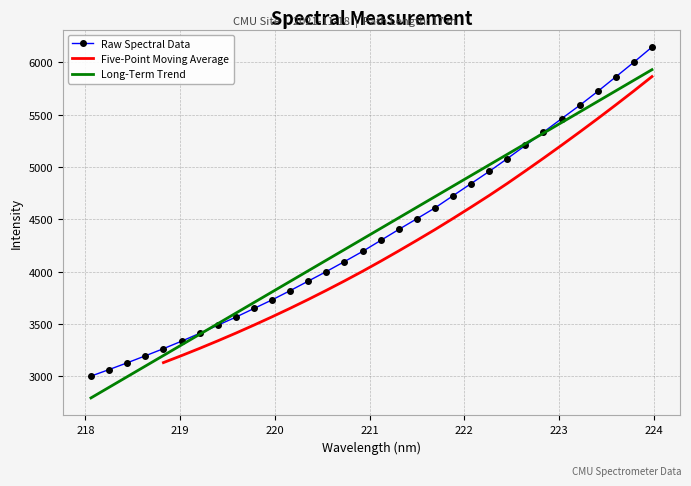

Reading left to right, transcribe all the data shown in this chart.

218.0596=3000.5	218.2508=3063.0	218.442=3127.5	218.6332=3194.4	218.8244=3262.8	219.0156=3334.2	219.2067=3409.6	219.3979=3486.8	219.589=3564.2	219.7801=3646.8	219.9712=3729.3	220.1623=3817.7	220.3533=3908.8	220.5444=4000.2	220.7354=4095.4	220.9264=4192.4	221.1174=4297.3	221.3083=4402.2	221.4993=4504.8	221.6902=4608.4	221.8812=4724.9	222.0721=4841.1	222.263=4957.3	222.4538=5079.7	222.6447=5205.8	222.8355=5332.6	223.0264=5461.0	223.2172=5588.1	223.408=5721.9	223.5987=5860.9	223.7895=6001.0	223.9802=6145.3